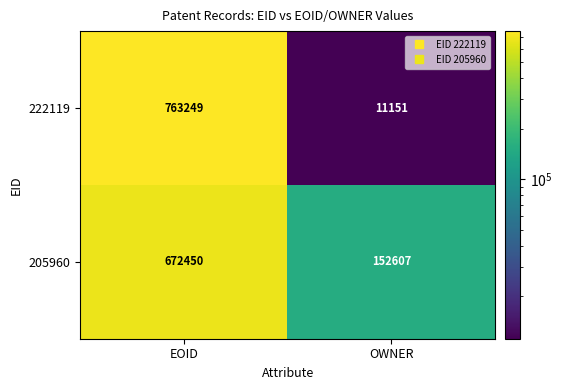

How many series are shown in this chart?

2